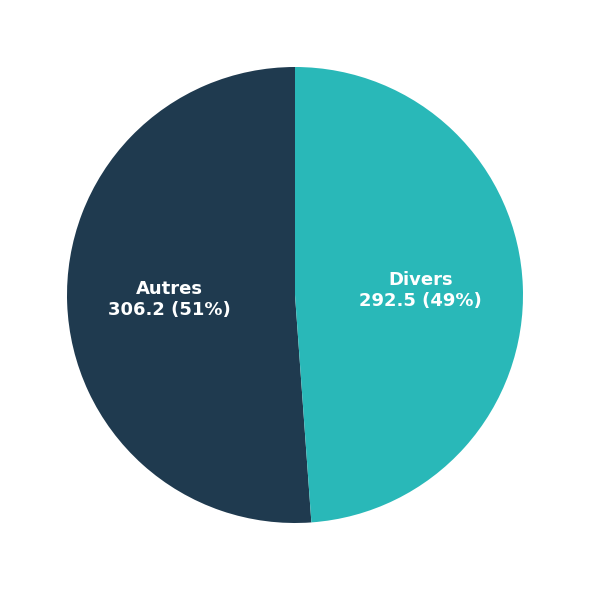

To the nearest percent, what is the difference between the largest and smallest slice percentages?

2%